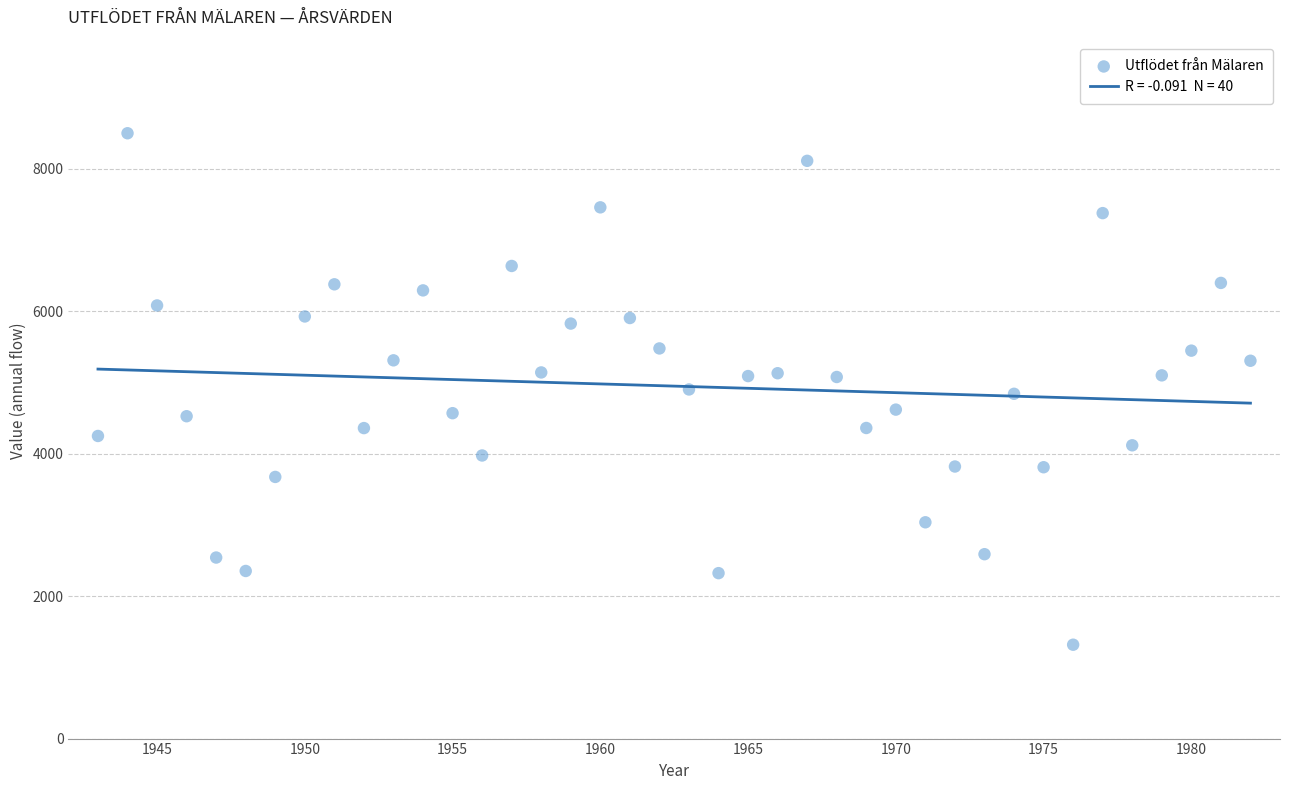

What is the range of Y values (max minus min)?

7181.4